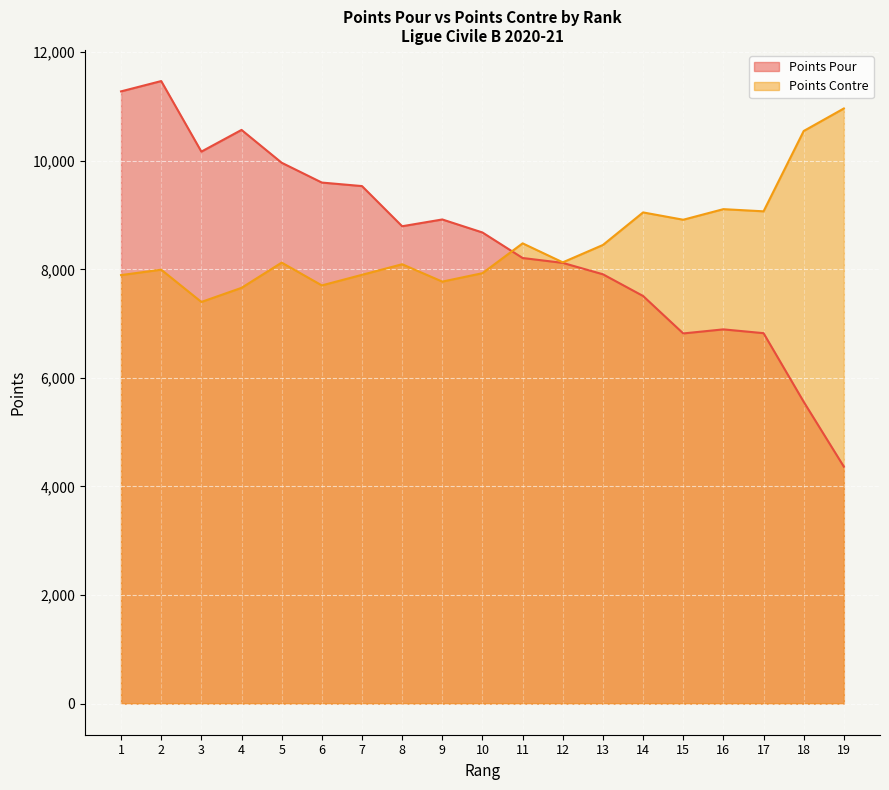

Reading left to right, extract all data points from this chart.

Points Pour: 1=11280	2=11470	3=10170	4=10570	5=9965	6=9600	7=9535	8=8795	9=8920	10=8680	11=8210	12=8120	13=7910	14=7510	15=6820	16=6895	17=6825	18=5560	19=4365
Points Contre: 1=7895	2=7995	3=7400	4=7660	5=8125	6=7705	7=7900	8=8095	9=7775	10=7930	11=8480	12=8130	13=8450	14=9050	15=8915	16=9110	17=9070	18=10550	19=10965